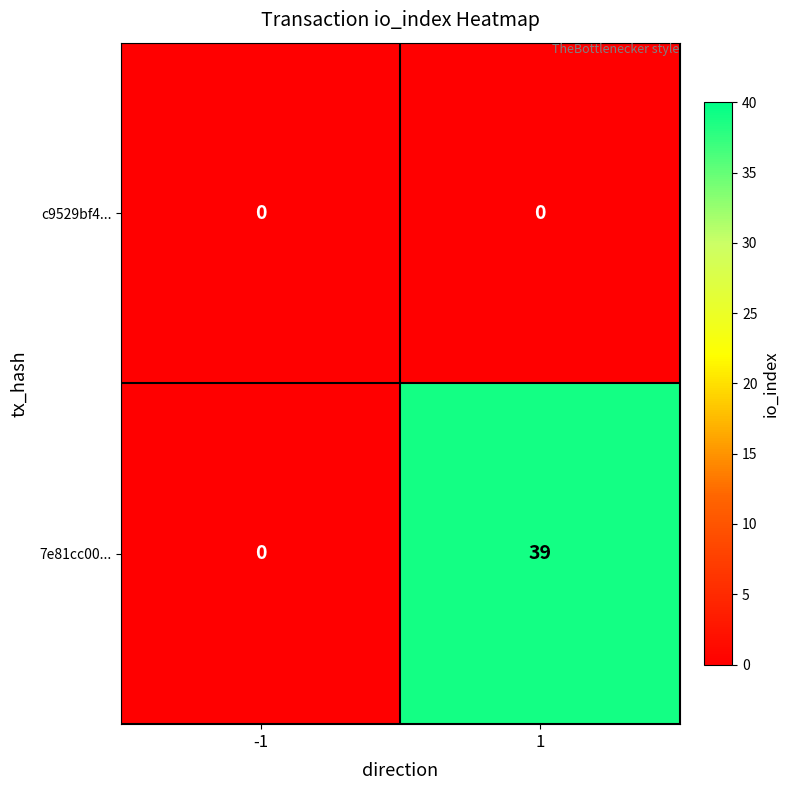

At 1, list the series in order from largest to smallest.

7e81cc00..., c9529bf4...